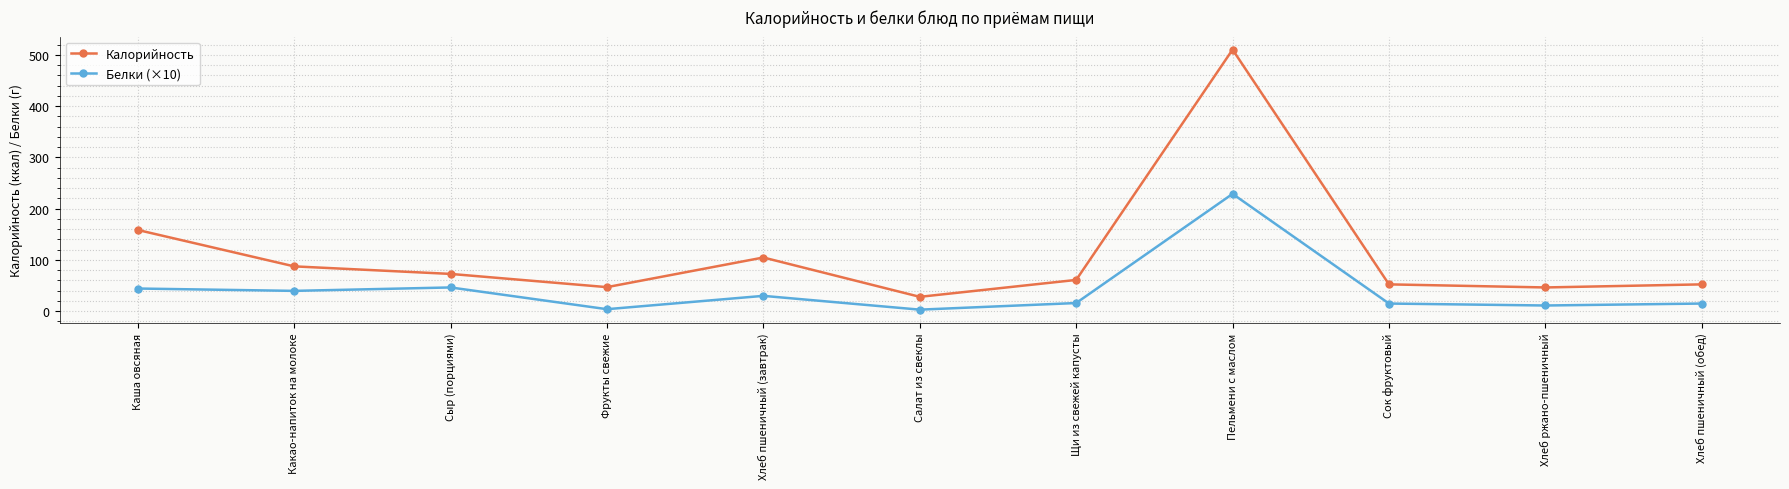

Where is the first local minimum for Белки (×10)?

Какао-напиток на молоке